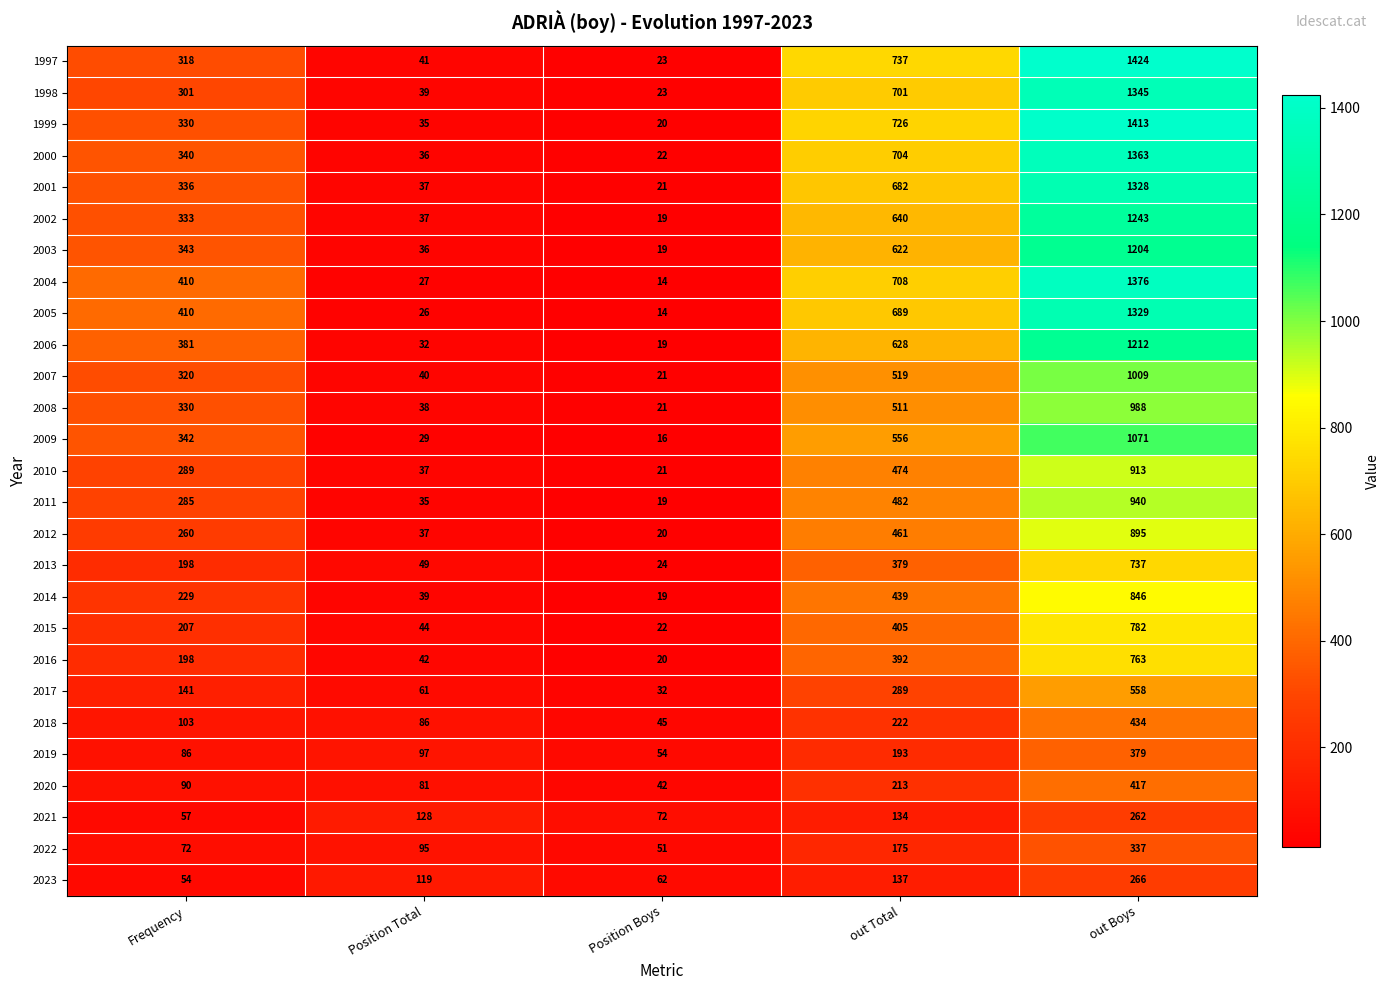

True or false: 2010 has a value of 474 at out Total.

True